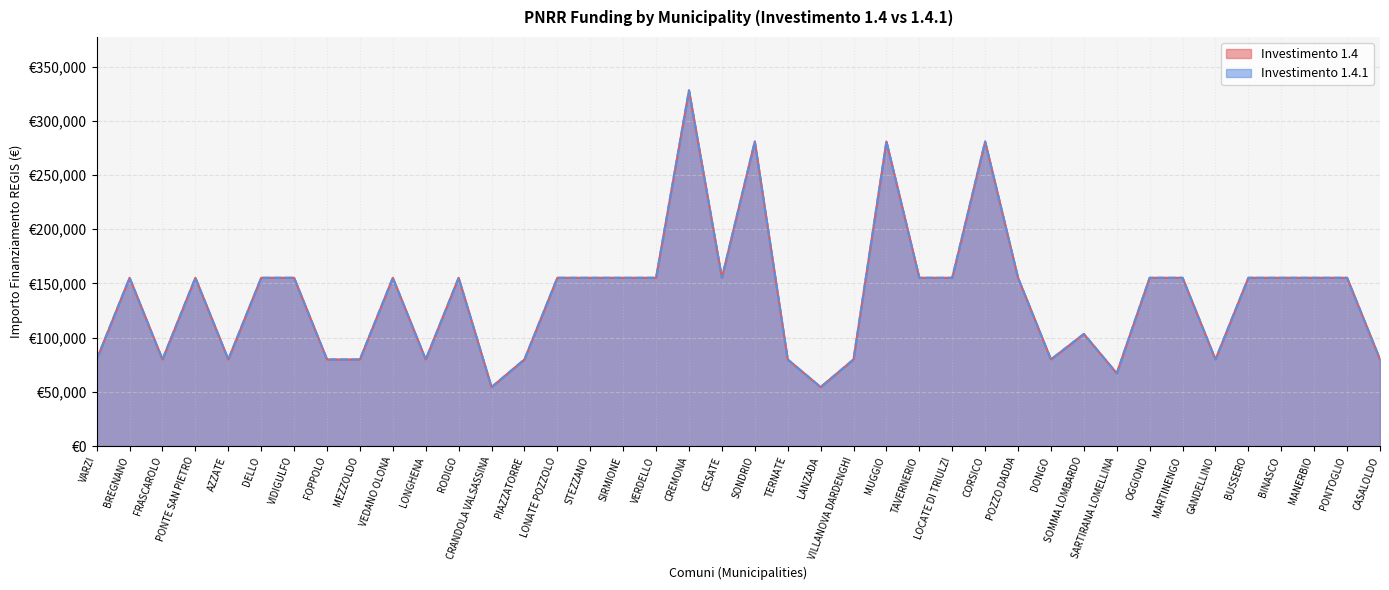

Reading left to right, extract all data points from this chart.

1.4: 79922	155234	79922	155234	79922	155234	155234	79922	79922	155234	79922	155234	54412	79922	155234	155234	155234	155234	328160	155234	280932	79922	54412	79922	280932	155234	155234	280932	155234	79922	103444	67167	155234	155234	79922	155234	155234	155234	155234	79922
1.4.1: 79922	155234	79922	155234	79922	155234	155234	79922	79922	155234	79922	155234	54412	79922	155234	155234	155234	155234	328160	155234	280932	79922	54412	79922	280932	155234	155234	280932	155234	79922	103444	67167	155234	155234	79922	155234	155234	155234	155234	79922